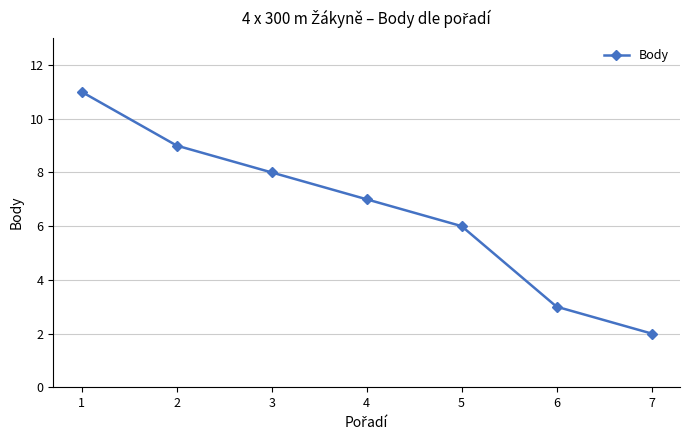

At which label is the value closest to 6?

5